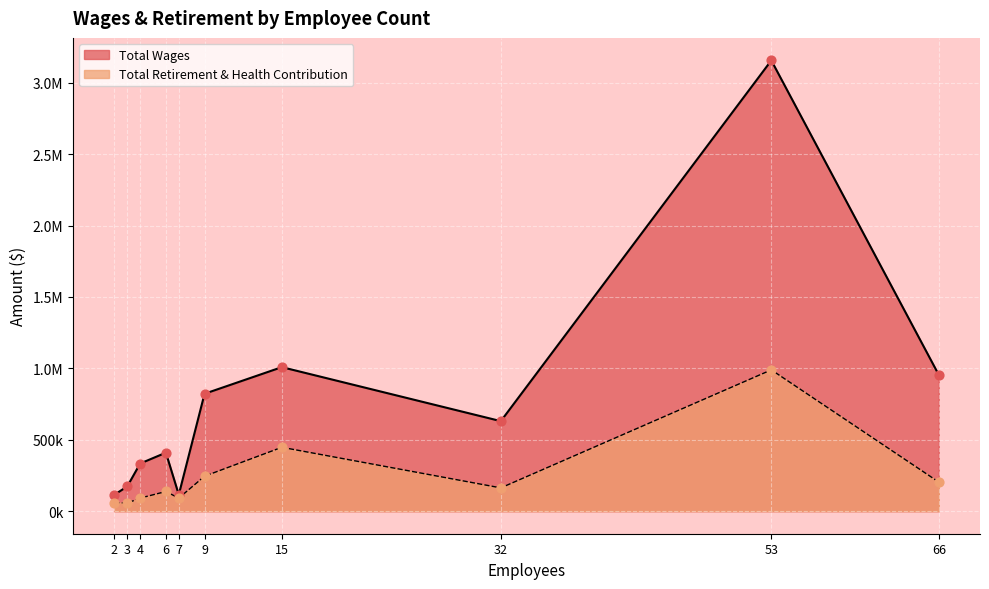

Is the value of Total Wages at 4 greater than the value of Total Retirement & Health Contribution at 32?

Yes